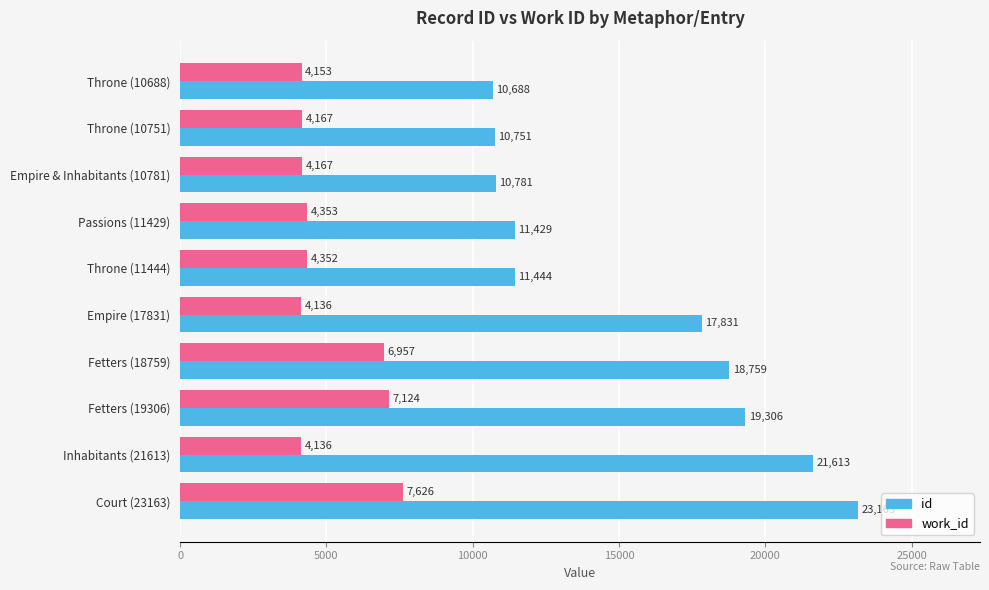

Read the work_id value at Throne (10688).

4153